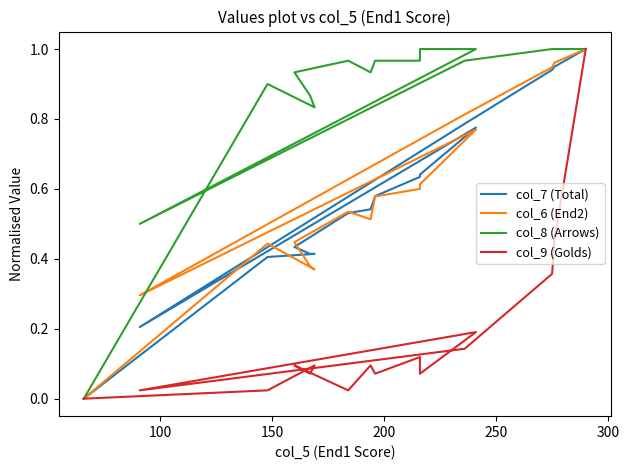

What is the maximum value for col_8 (Arrows)?

1.0